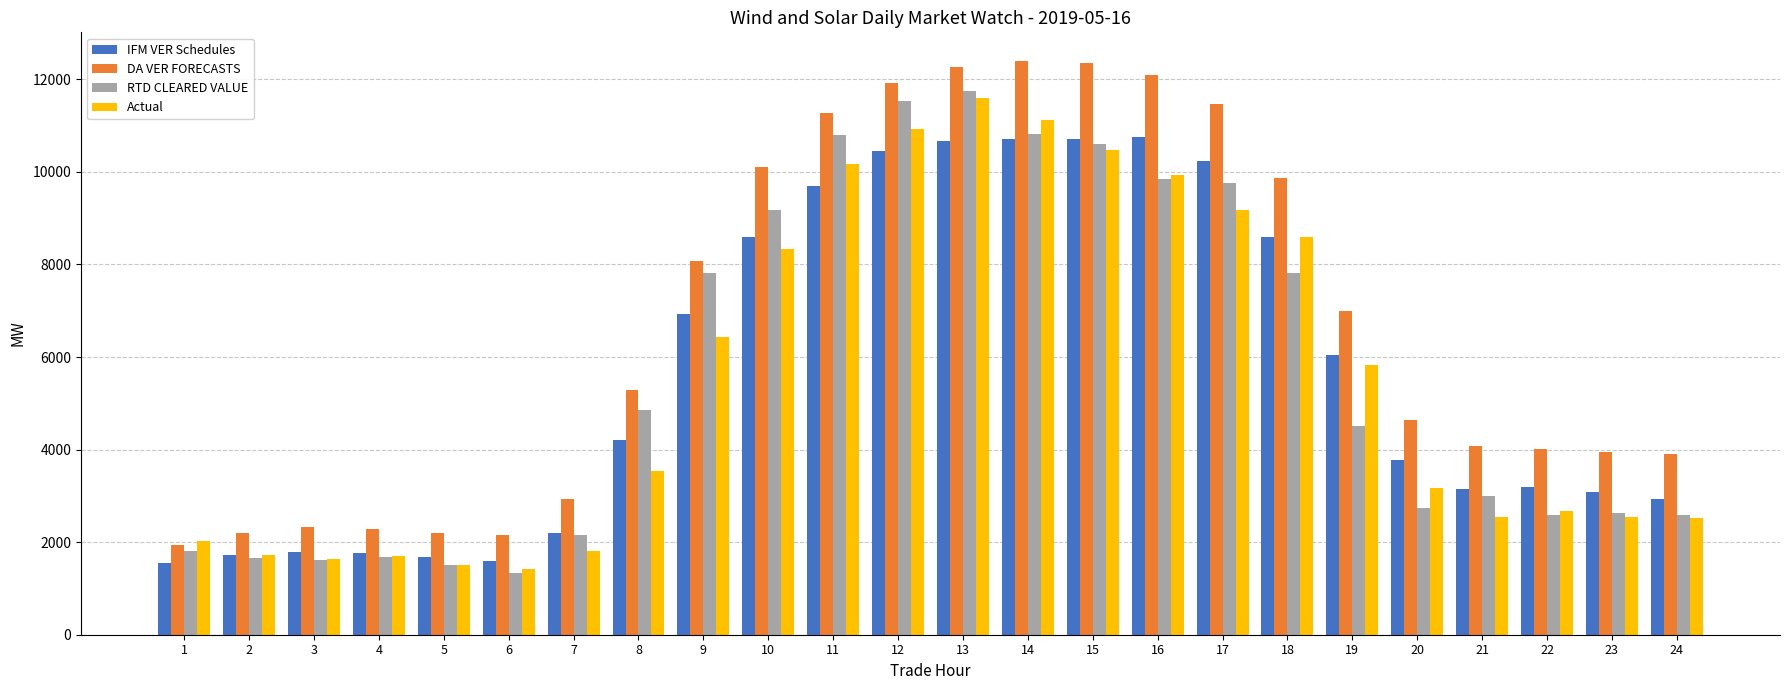

What is the sum of all DA VER FORECASTS values?

160727.5